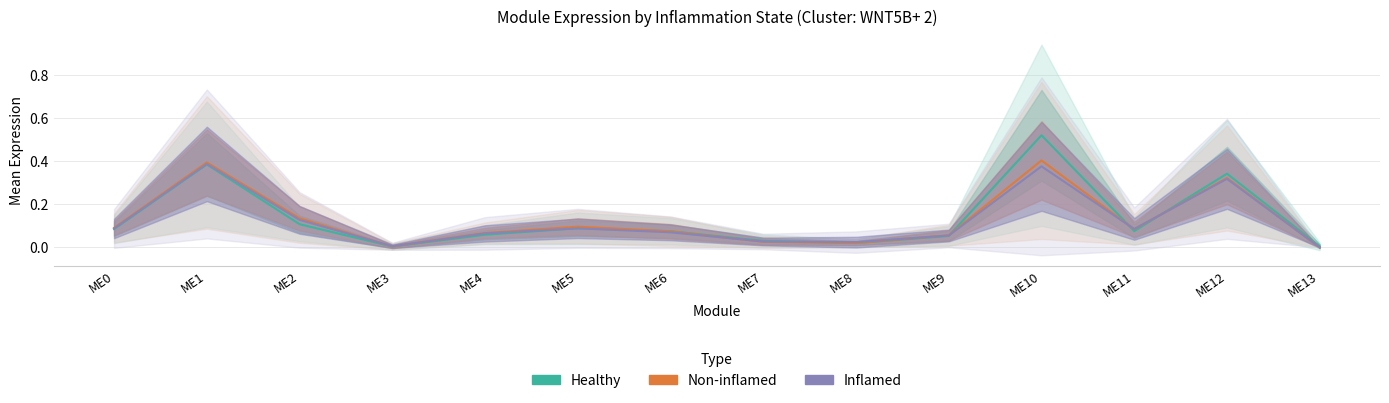

Does the chart display data point markers on the line(s)?

No